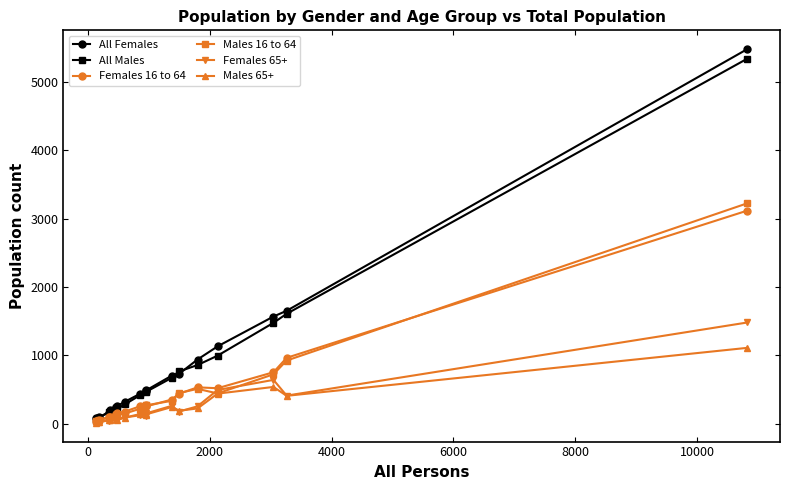

What is the average value of the All Males series?

734